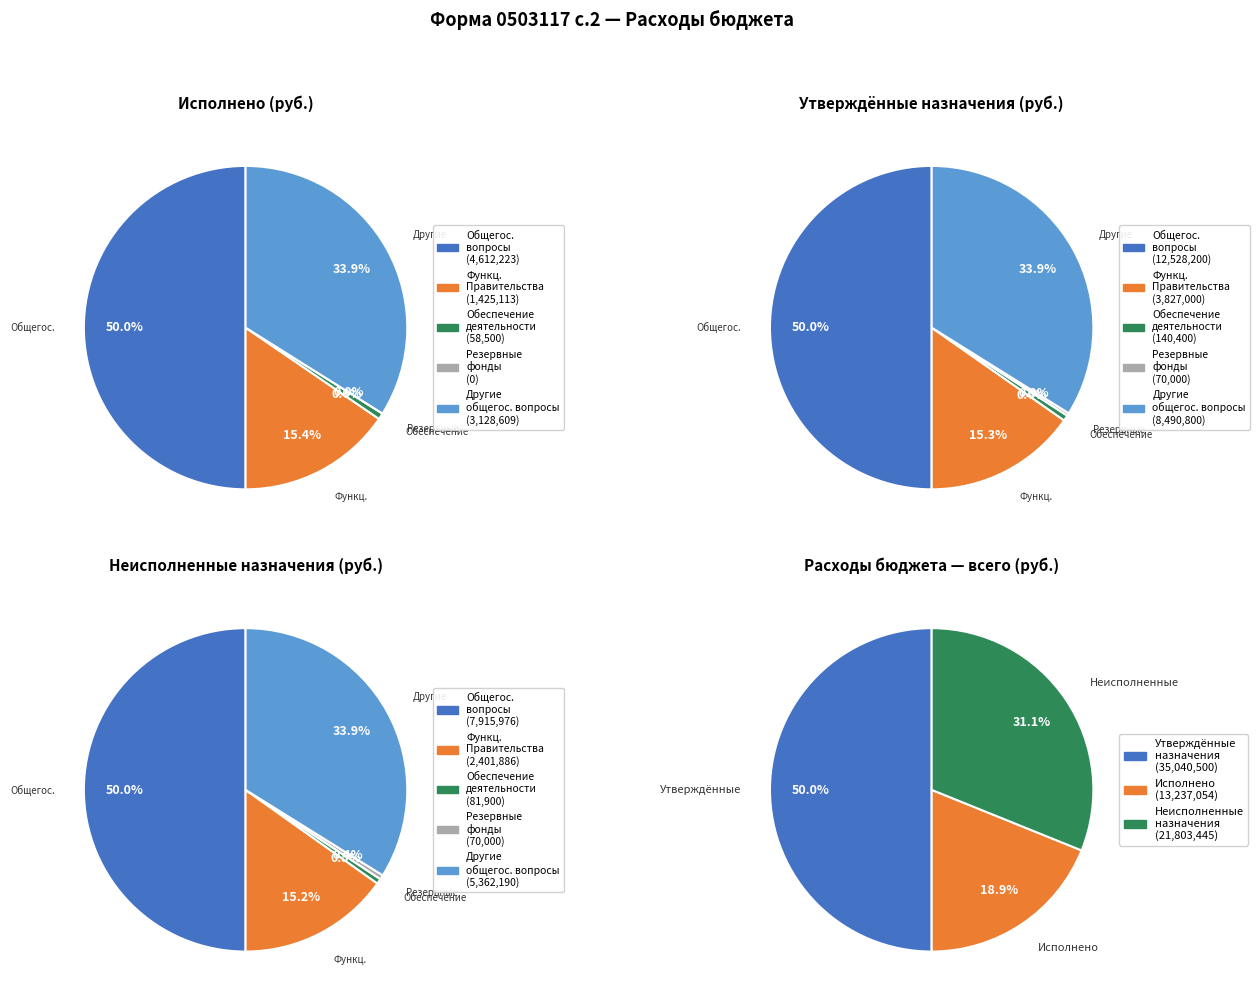

To the nearest percent, what portion does ОБЩЕГОСУДАРСТВЕННЫЕ ВОПРОСЫ represent?

50%